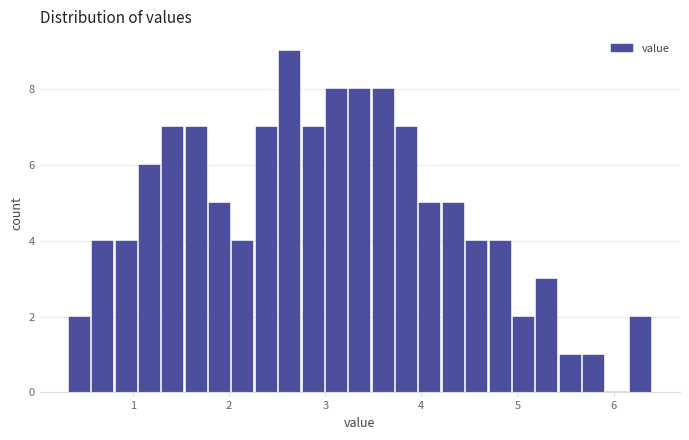

Around what value on the x-axis is the tallest bar? Give the approximate position of its centre, as read against the axis.

2.6